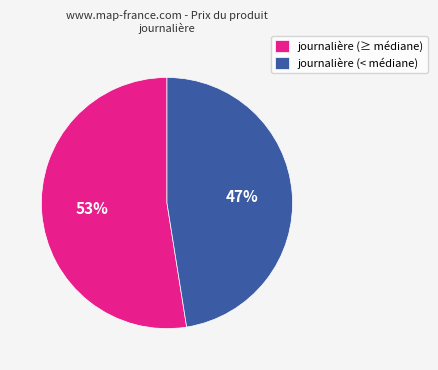

The journalière (< médiane) slice represents 47% of the pie. True or false?

True